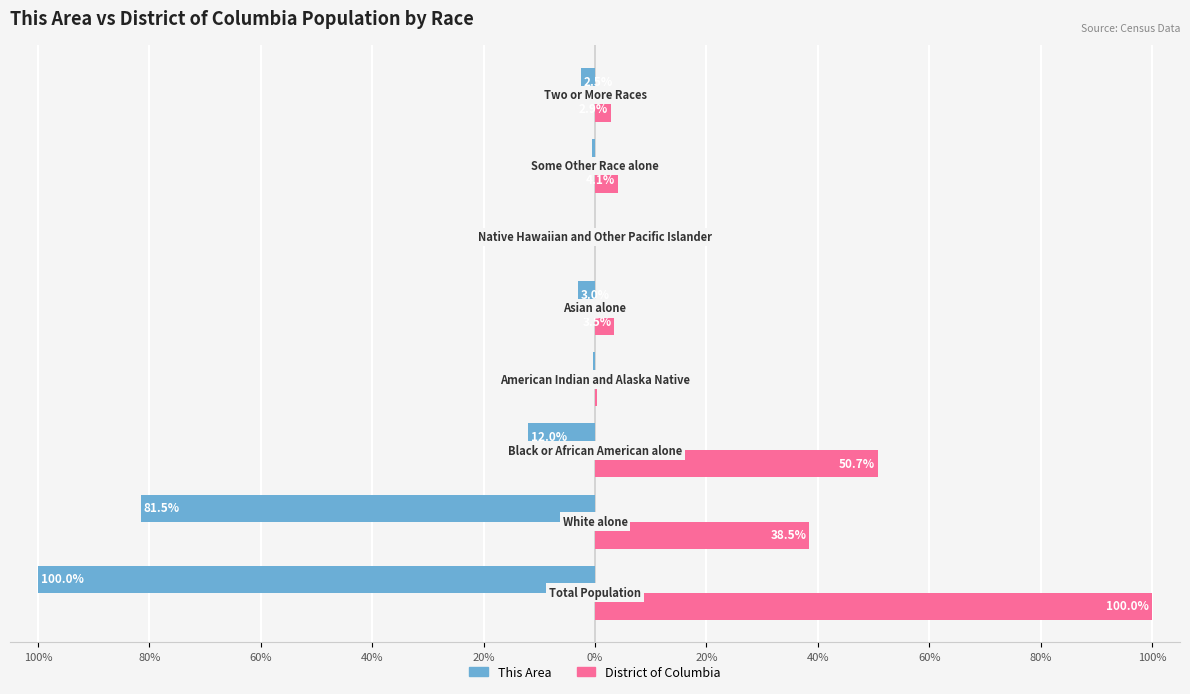

What are all the series names shown in the legend?

This Area, District of Columbia